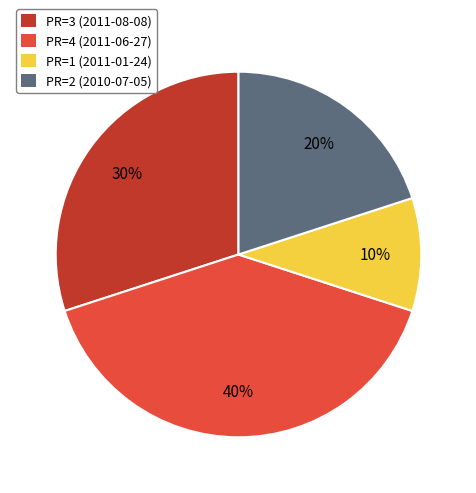

What is the smallest slice in the pie chart?

PR=1 (2011-01-24)